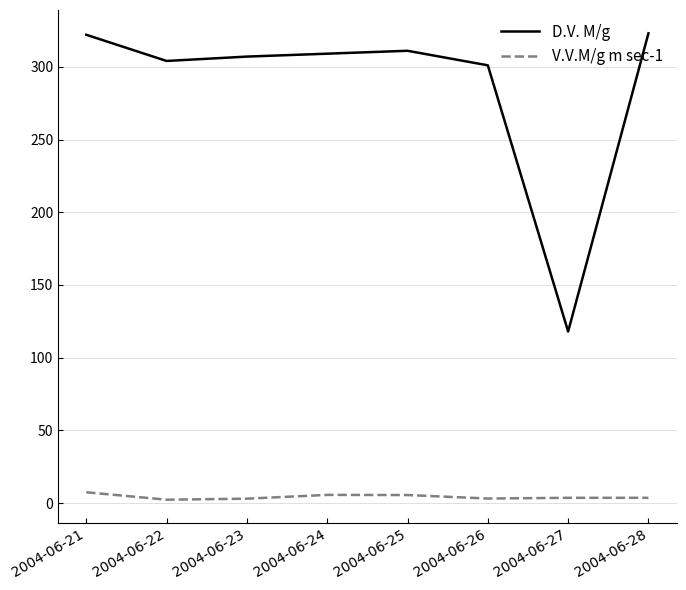

What is the spread (max minus min) of values at 2004-06-26?

297.8